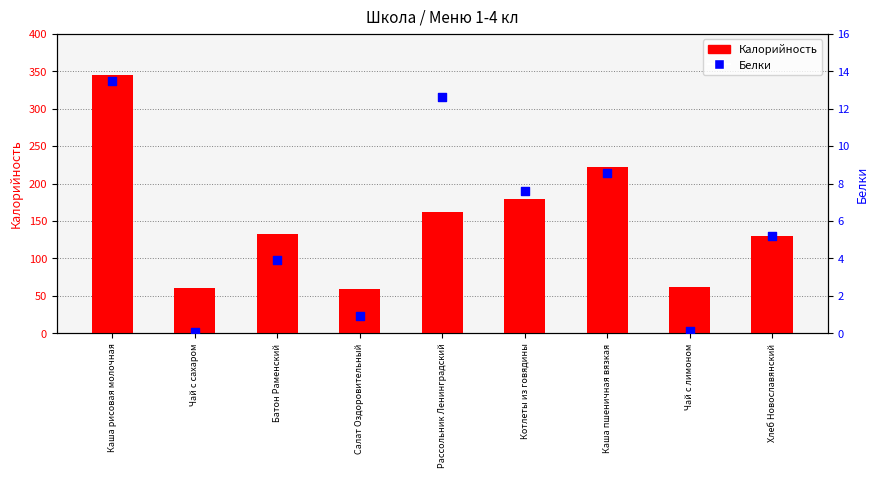

Is the value of Белки at Чай с сахаром greater than the value of Калорийность at Хлеб Новославянский?

No